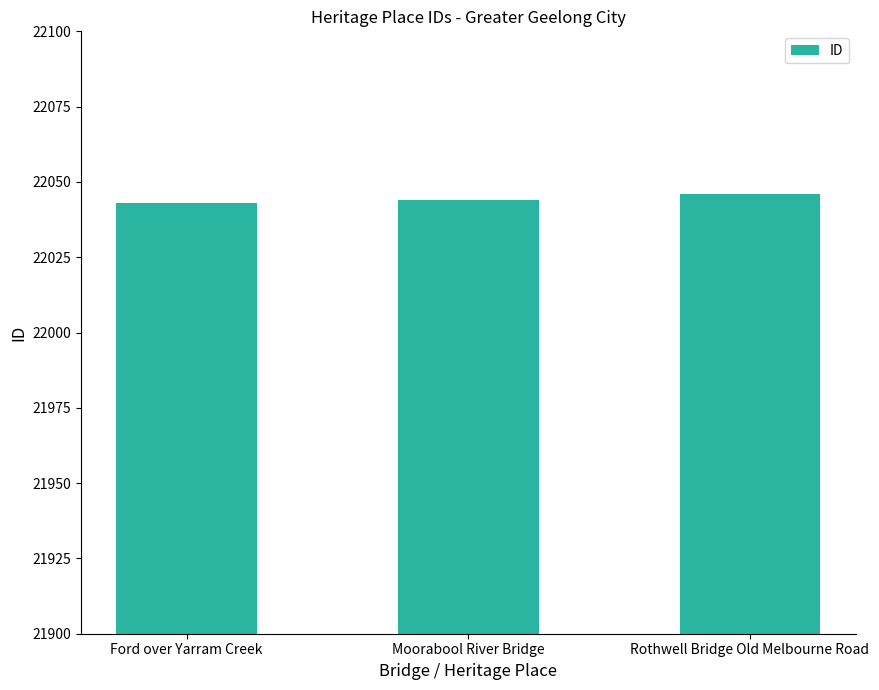

What position from the right is Ford over Yarram Creek?

3